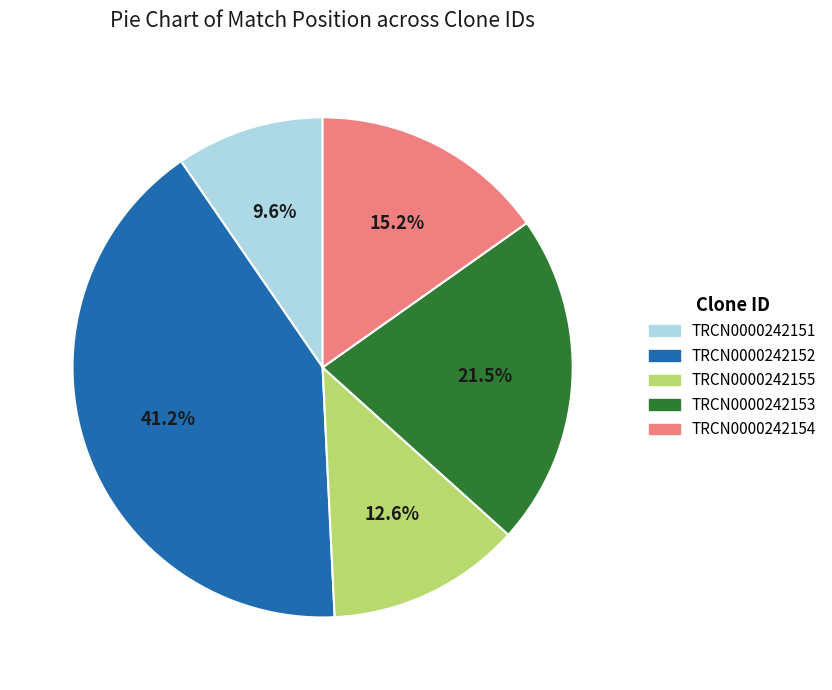

Rank the categories by value from highest to lowest.

TRCN0000242152, TRCN0000242153, TRCN0000242154, TRCN0000242155, TRCN0000242151